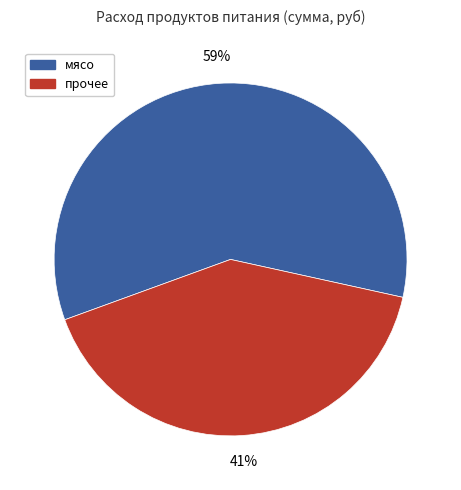

Does any single category account for the majority?

Yes